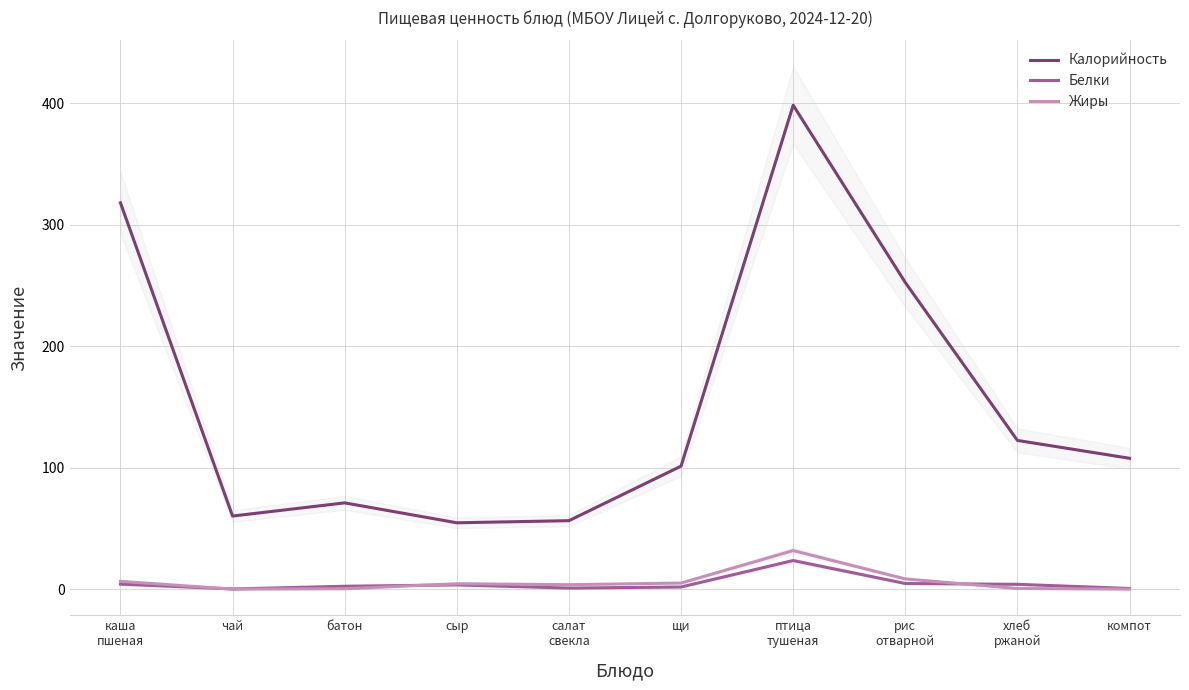

What is the difference between the maximum and minimum values in the Белки series?

23.4